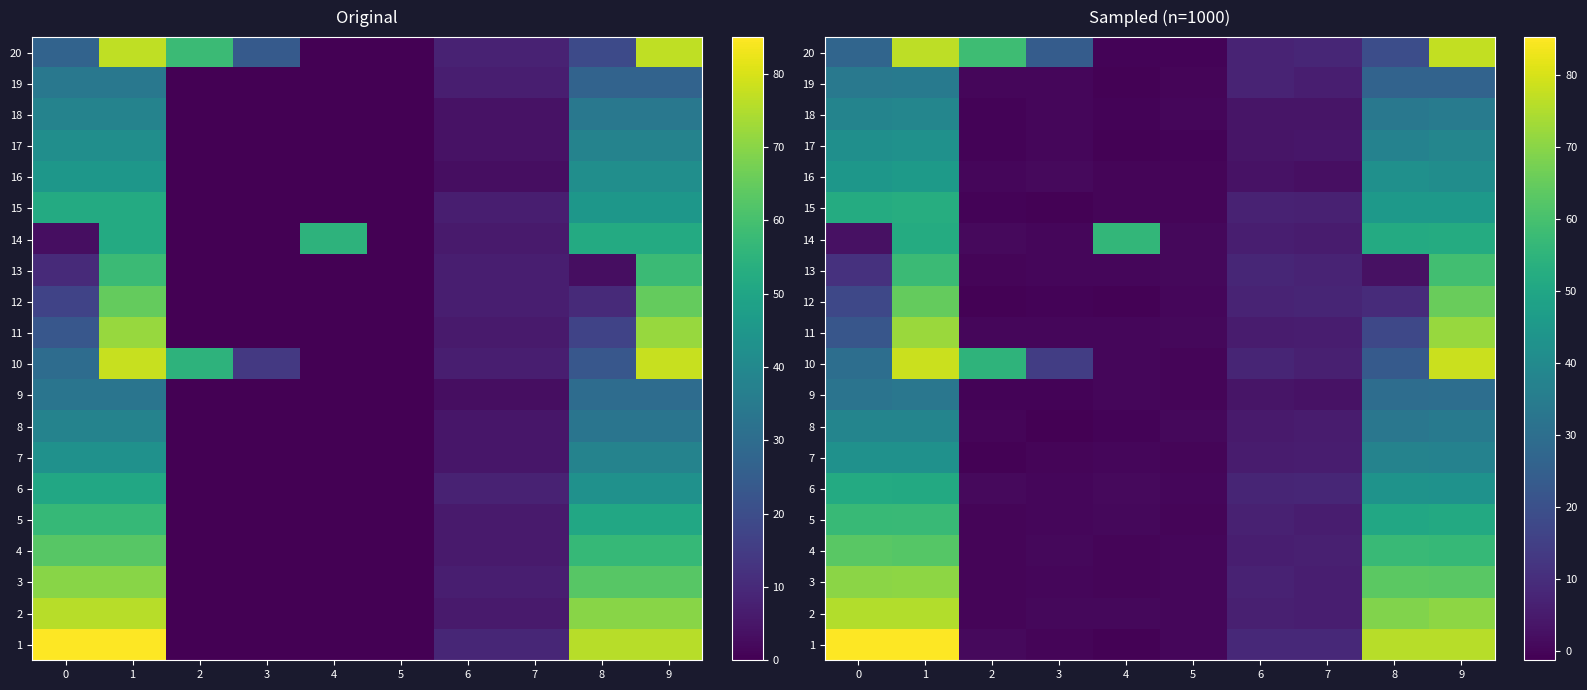

What is the minimum value shown in the chart?

-1.3